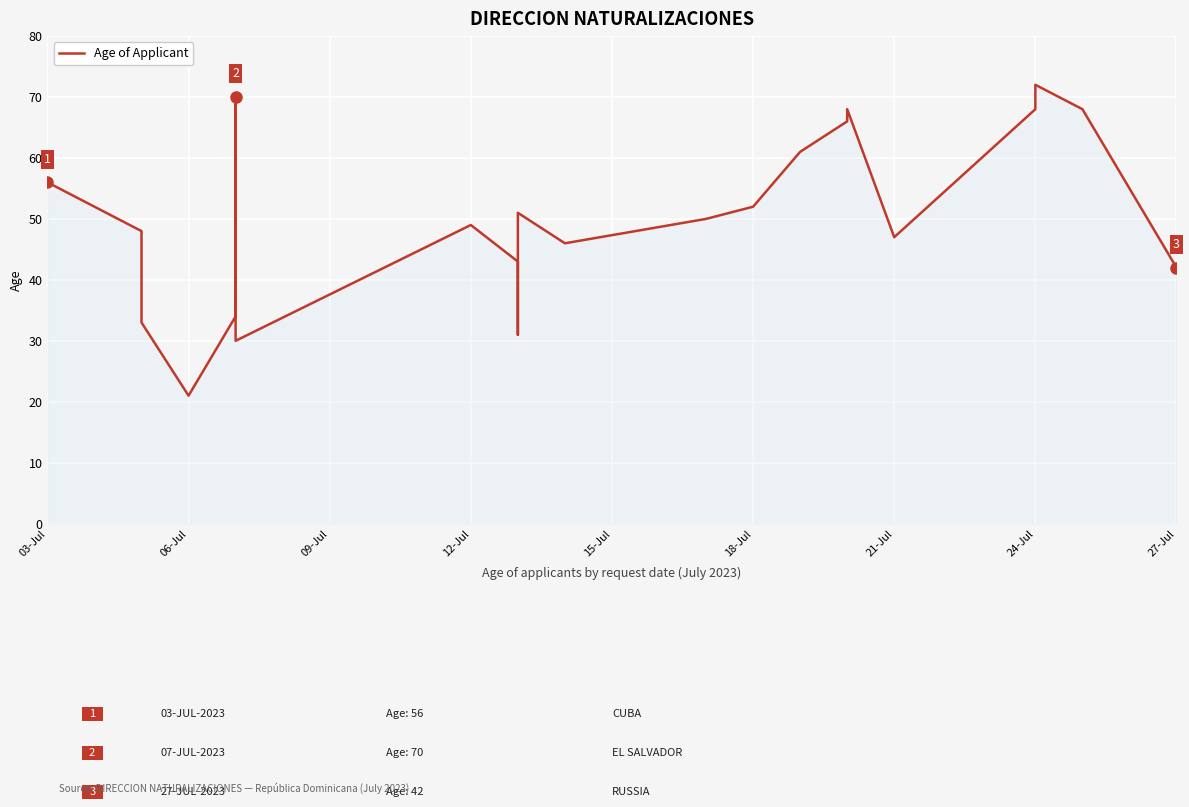

What is the value of the 3rd point from the left?

33